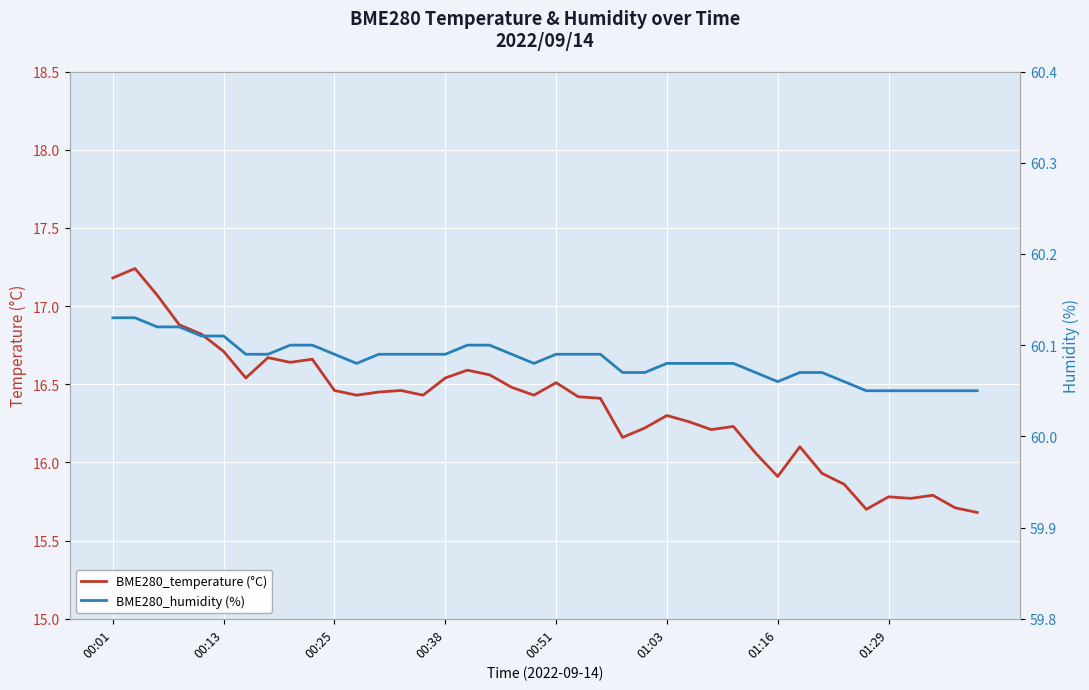

At which label does BME280_temperature (°C) first exceed 16?

00:01